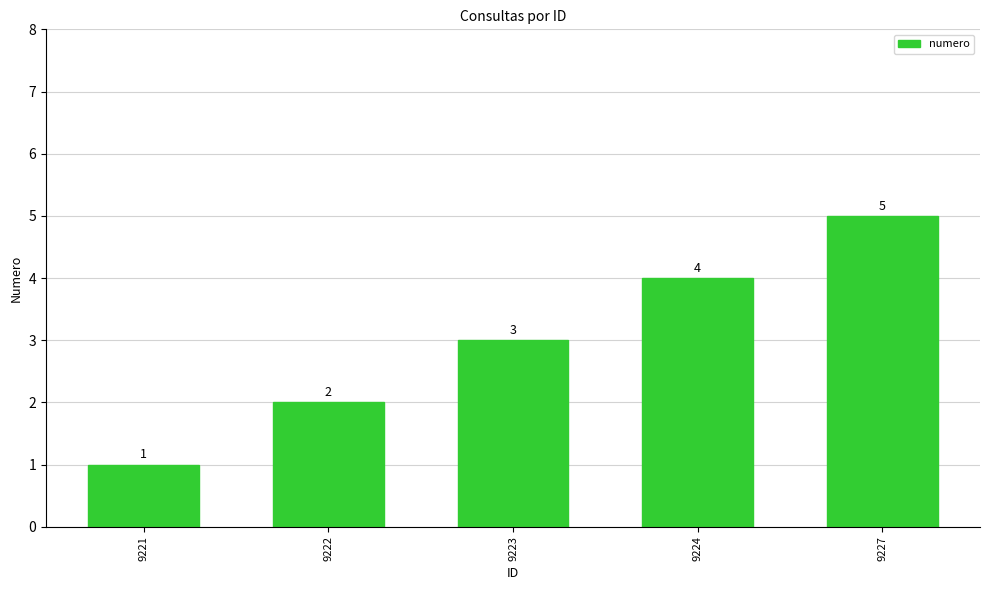

At which category does the chart reach its peak across all series?

9227